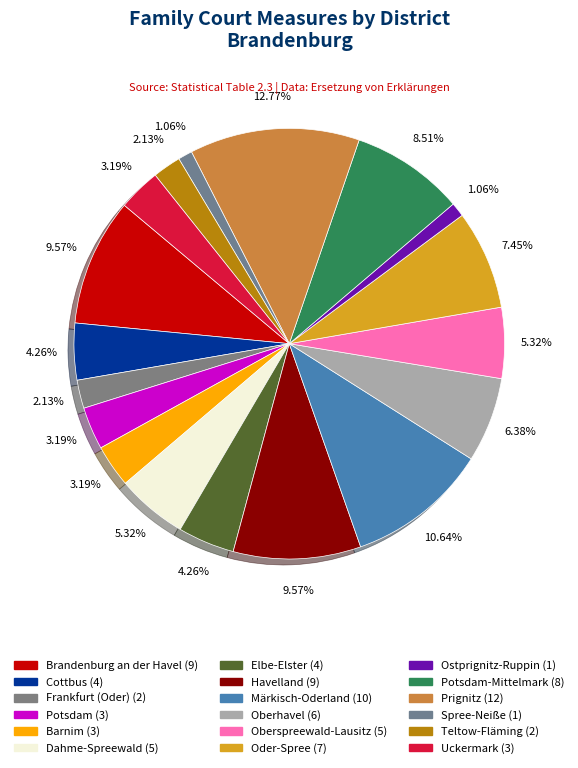

Count the number of slices in the pie.

18